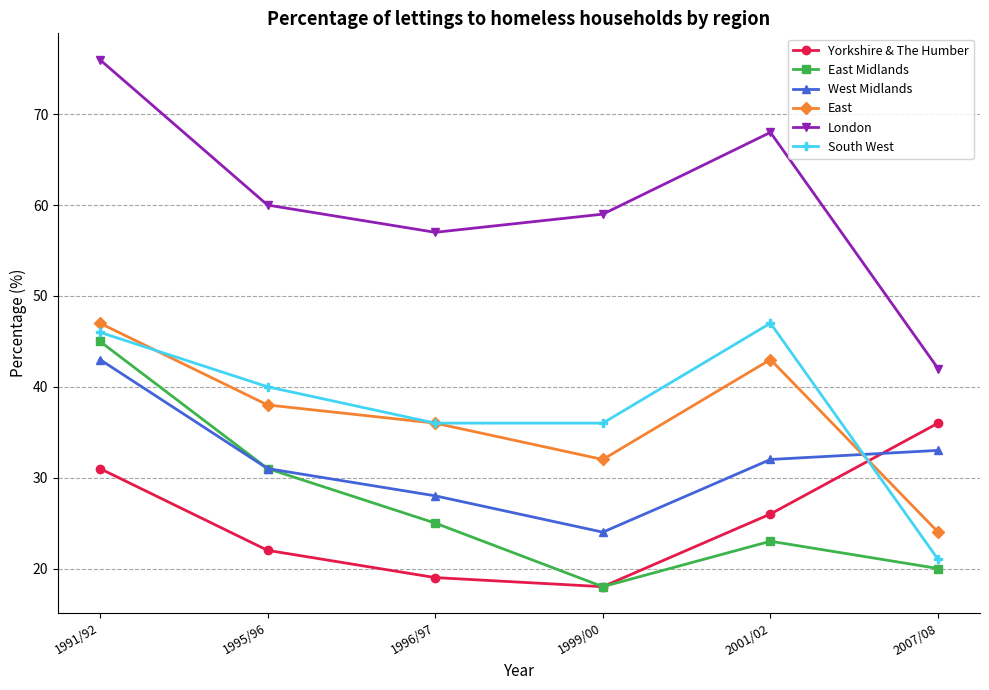

The value of West Midlands at 2001/02 is 18. True or false?

False